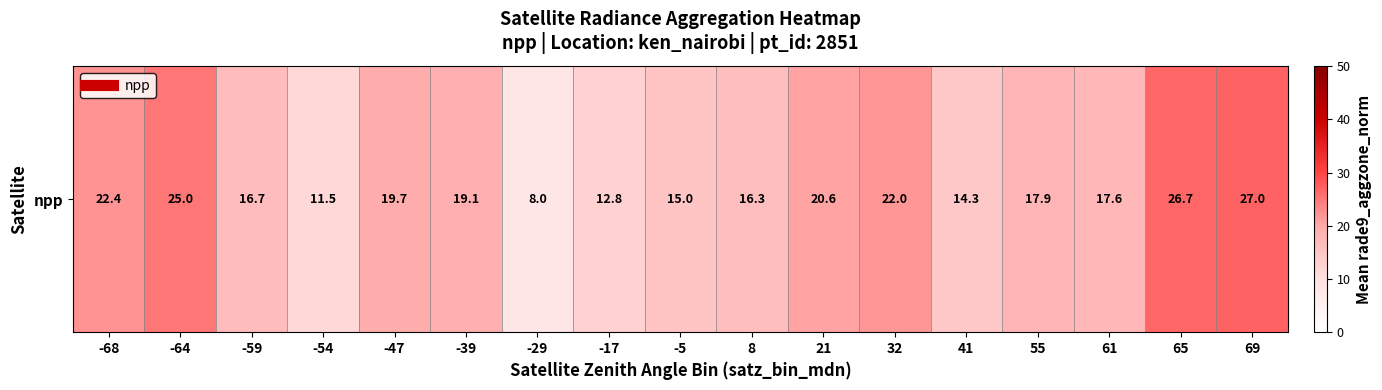

How many data points are above 17?

10